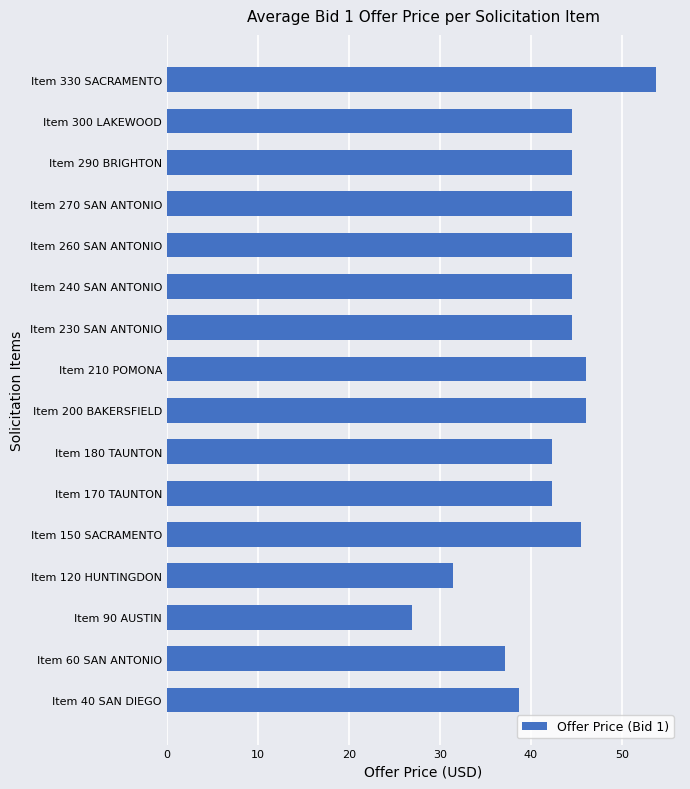

True or false: the data shows 64.7 at Item 260 SAN ANTONIO.

False